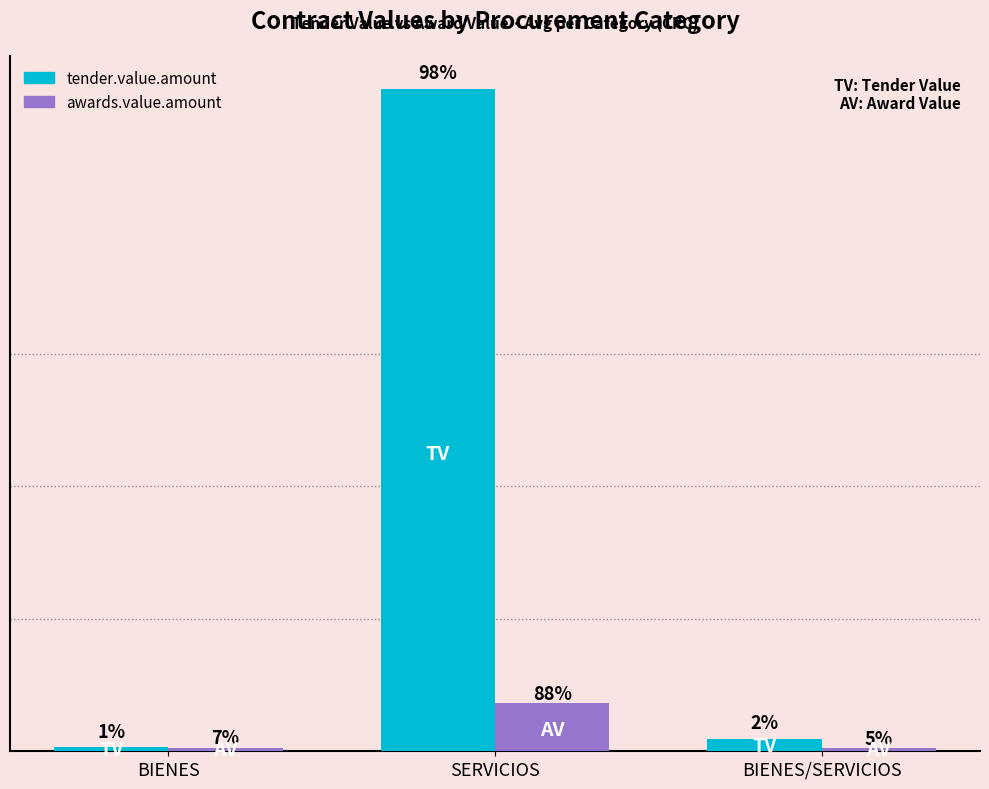

Reading left to right, list all the values displayed in this chart.

tender.value.amount: 11175373.0	1902179520.8	36376600.3
awards.value.amount: 10512367.7	138244736.7	8579513.3